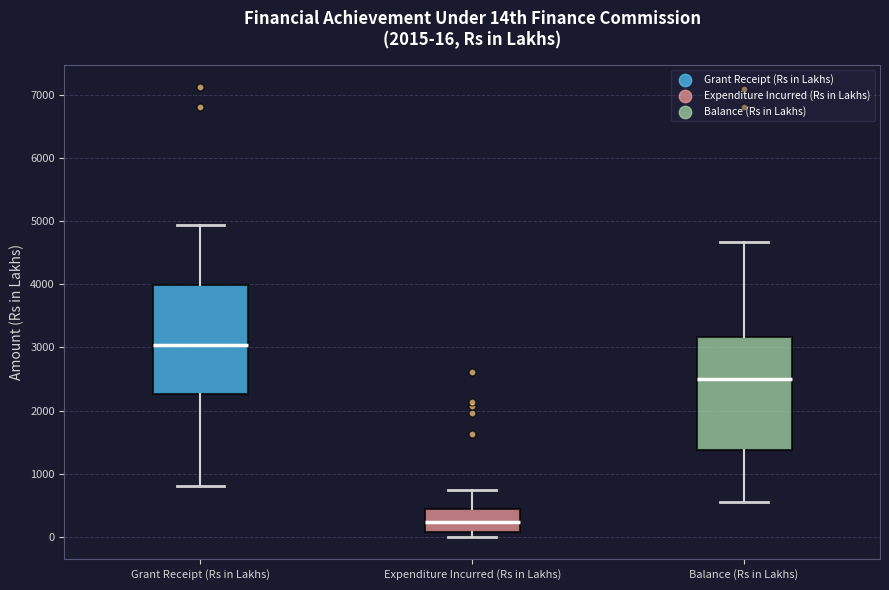

Which box has the lowest median line?

Expenditure Incurred (Rs in Lakhs)